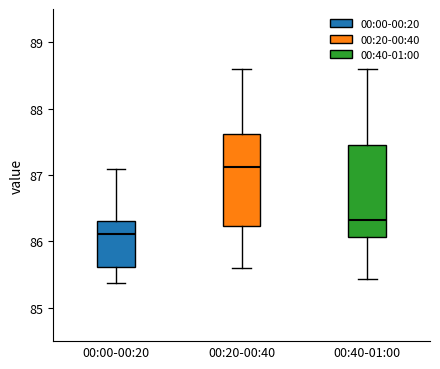

Reading left to right, read every box against the y-axis: the position of its median line, the range the box covers, and the ends of its whiskers. The values are not printed on the chart, so give them approximately, as read against the axis.

00:00-00:20: median 86.1, box 85.6 to 86.3, whiskers 85.4 to 87.1
00:20-00:40: median 87.1, box 86.2 to 87.6, whiskers 85.6 to 88.6
00:40-01:00: median 86.3, box 86.1 to 87.5, whiskers 85.4 to 88.6